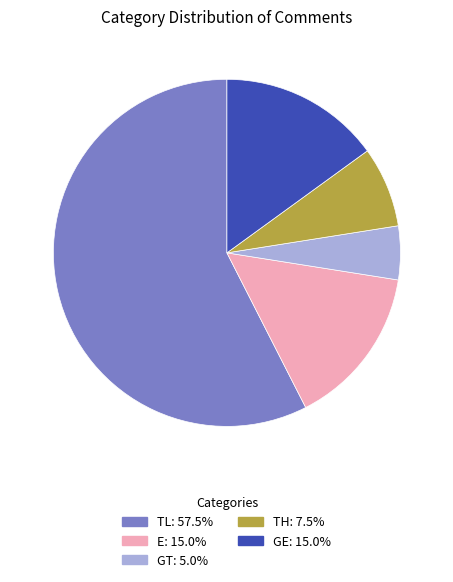

Is there any slice that represents more than half of the pie?

Yes